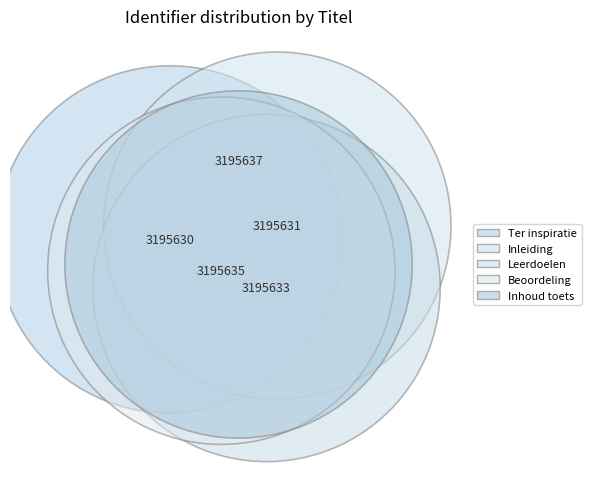

Between Inleiding and Ter inspiratie, which is larger?

Inleiding